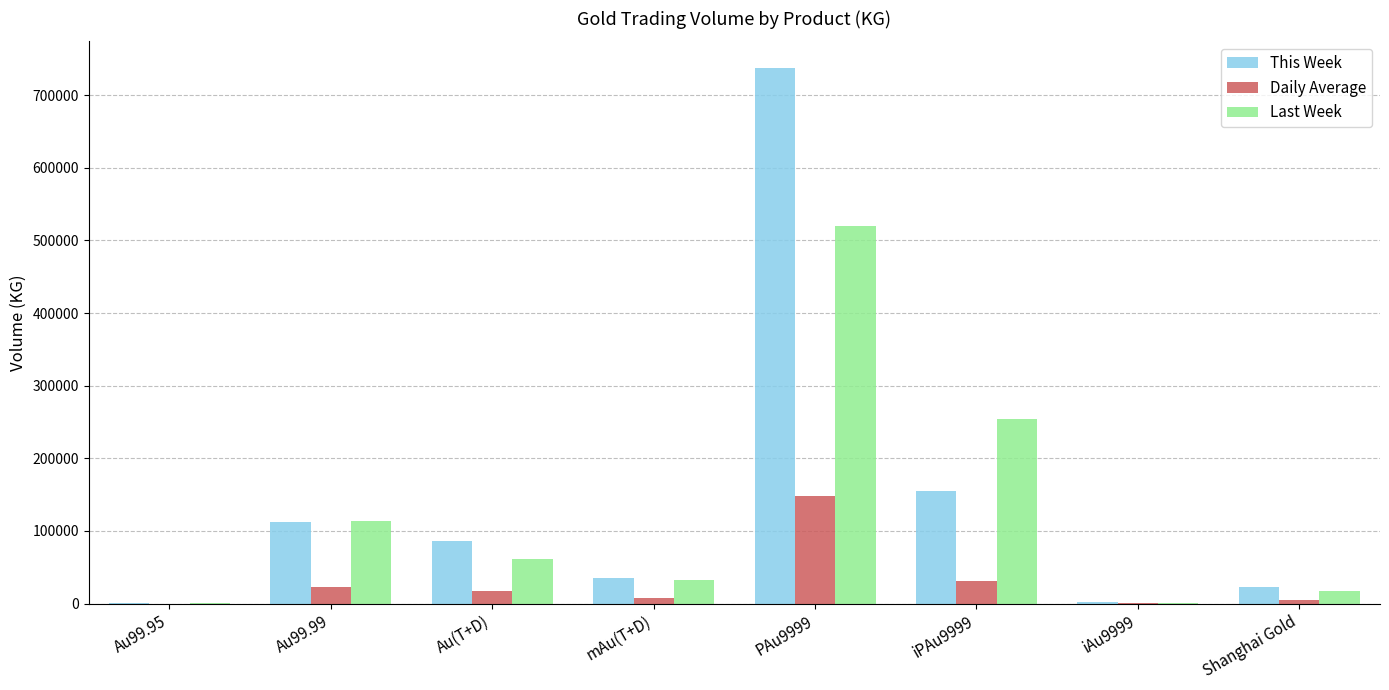

At which label does Daily Average first exceed 17288?

Au99.99